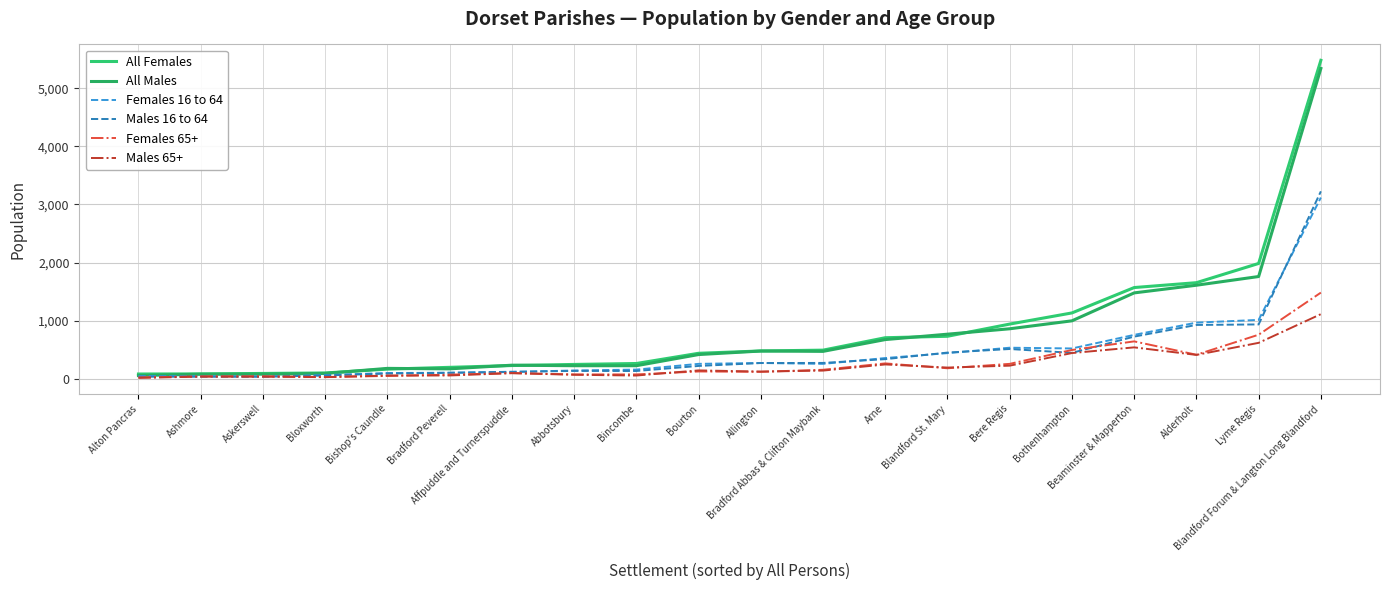

The value of All Males at Bourton is 415. True or false?

True